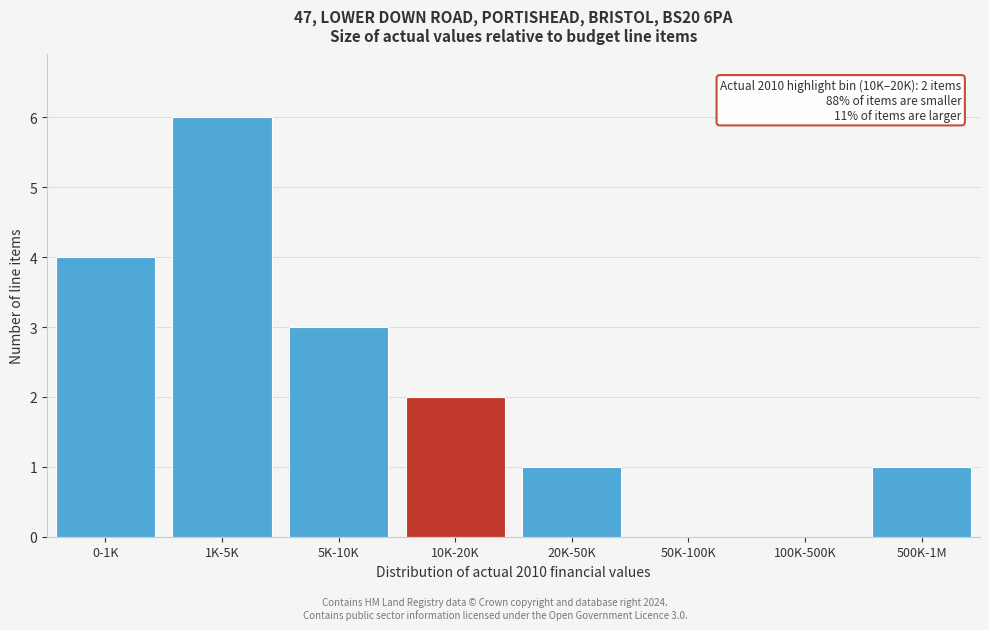

Reading left to right, what are all the values shown in this chart?

0-1K=4	1K-5K=6	5K-10K=3	10K-20K=2	20K-50K=1	50K-100K=0	100K-500K=0	500K-1M=1